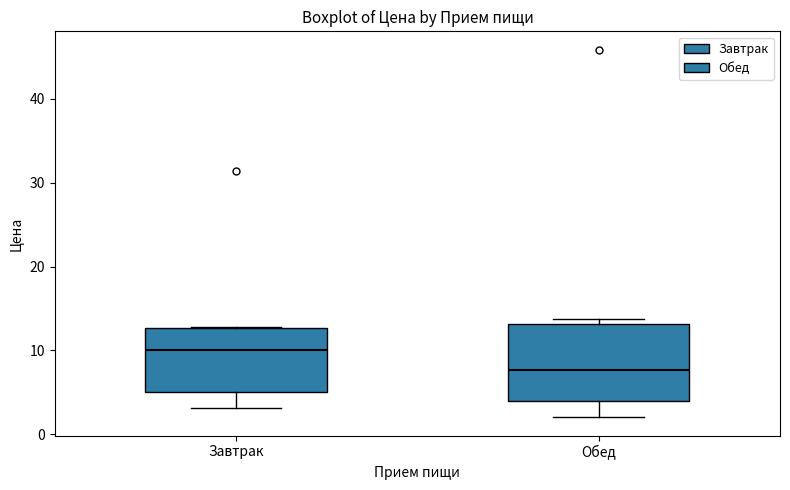

Which box is the tallest, from its lower edge to its upper edge?

Обед